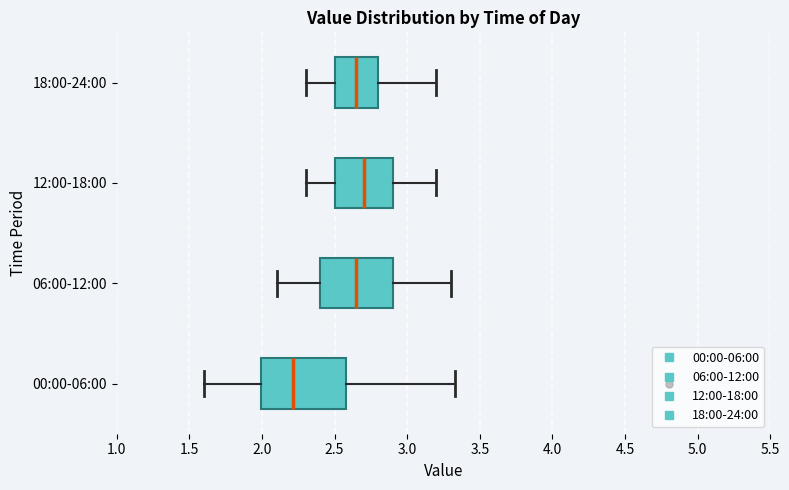

Reading bottom to top, read every box against the x-axis: the position of its median line, the range the box covers, and the ends of its whiskers. The values are not printed on the chart, so give them approximately, as read against the axis.

00:00-06:00: median 2.20, box 2.00 to 2.60, whiskers 1.60 to 3.35
06:00-12:00: median 2.65, box 2.40 to 2.90, whiskers 2.10 to 3.30
12:00-18:00: median 2.70, box 2.50 to 2.90, whiskers 2.30 to 3.20
18:00-24:00: median 2.65, box 2.50 to 2.80, whiskers 2.30 to 3.20